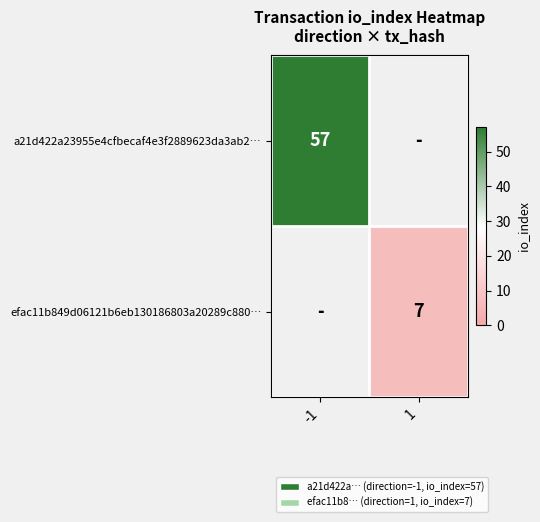

Is it true that efac11b849d06121b6eb130186803a20289c880… equals 7 at 1?

True